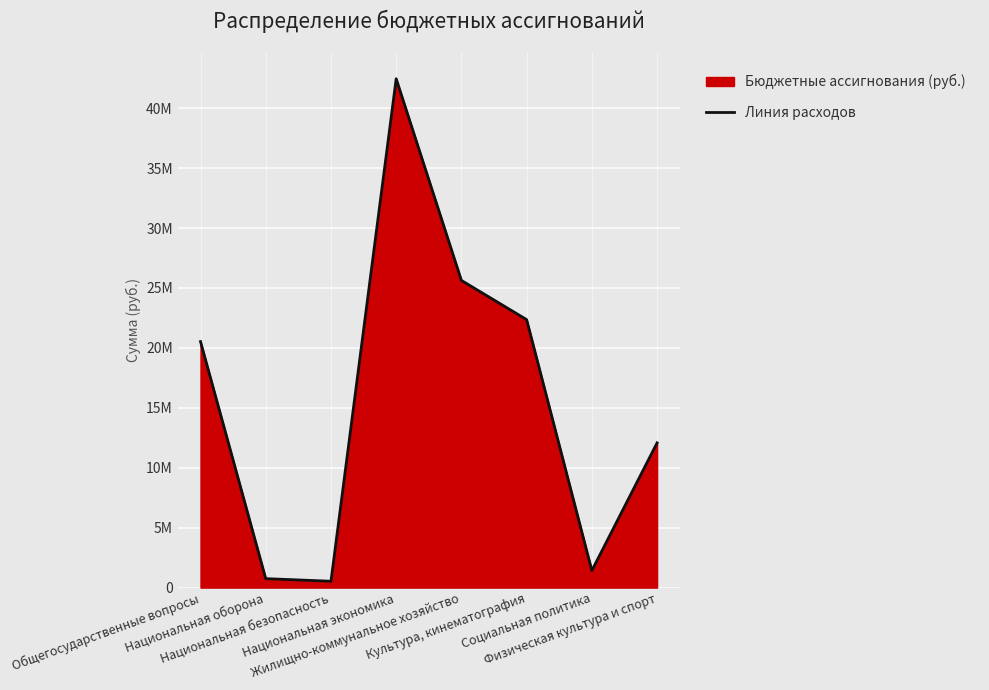

At which label is the value closest to 21491791?

Культура, кинематография